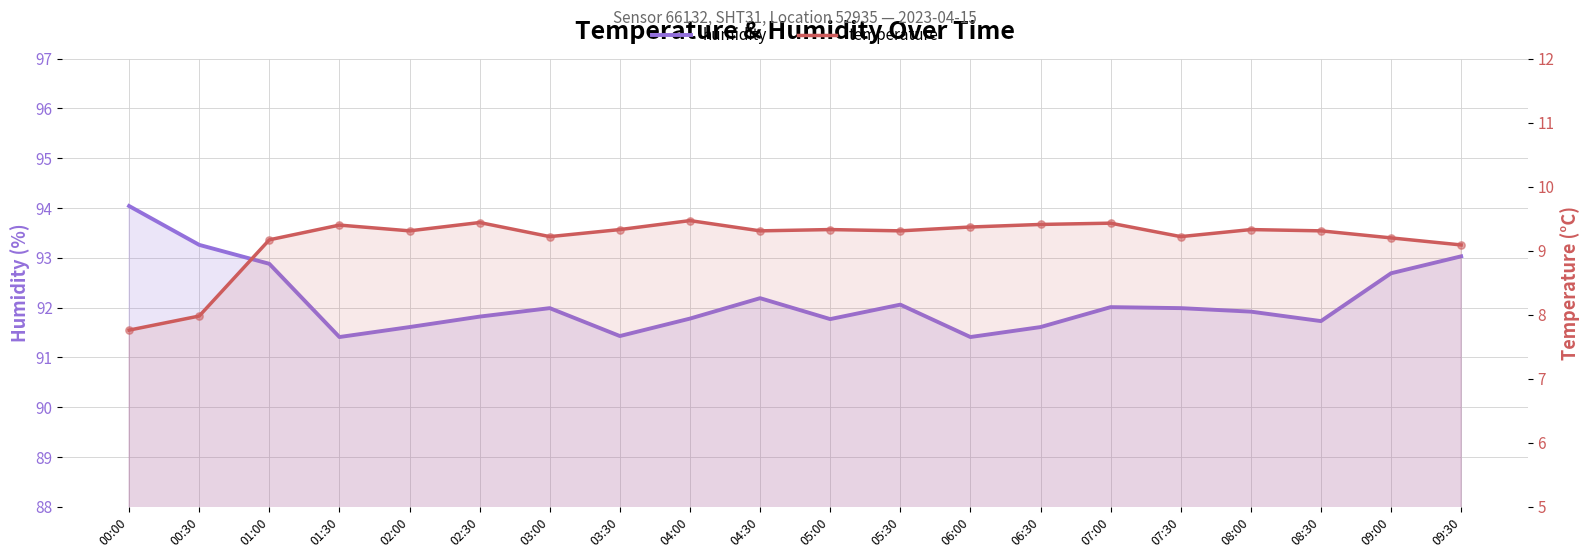

Which series has the largest total across all categories?

humidity